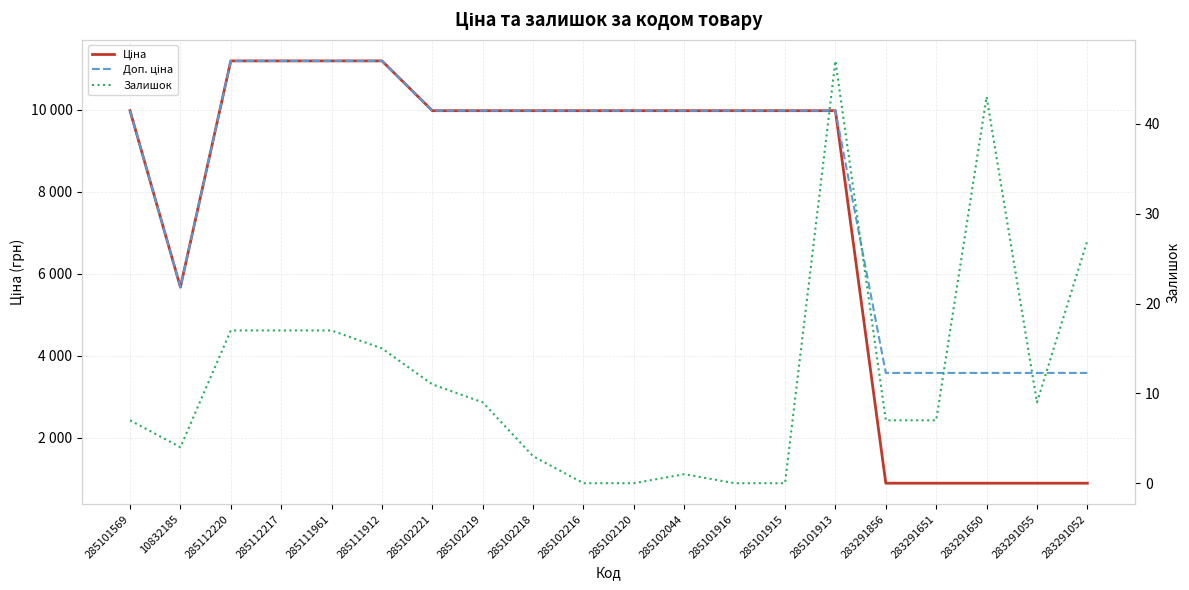

Reading right to left, transcribe all the data shown in this chart.

Ціна: 895.9	895.9	895.9	895.9	895.9	9975.0	9975.0	9975.0	9975.0	9975.0	9975.0	9975.0	9975.0	9975.0	11188.2	11188.2	11188.2	11188.2	5673.8	9975.0
Доп. ціна: 3583.6	3583.6	3583.6	3583.6	3583.6	9975.0	9975.0	9975.0	9975.0	9975.0	9975.0	9975.0	9975.0	9975.0	11188.2	11188.2	11188.2	11188.2	5673.8	9975.0
Залишок: 27.0	9.0	43.0	7.0	7.0	47.0	0.0	0.0	1.0	0.0	0.0	3.0	9.0	11.0	15.0	17.0	17.0	17.0	4.0	7.0